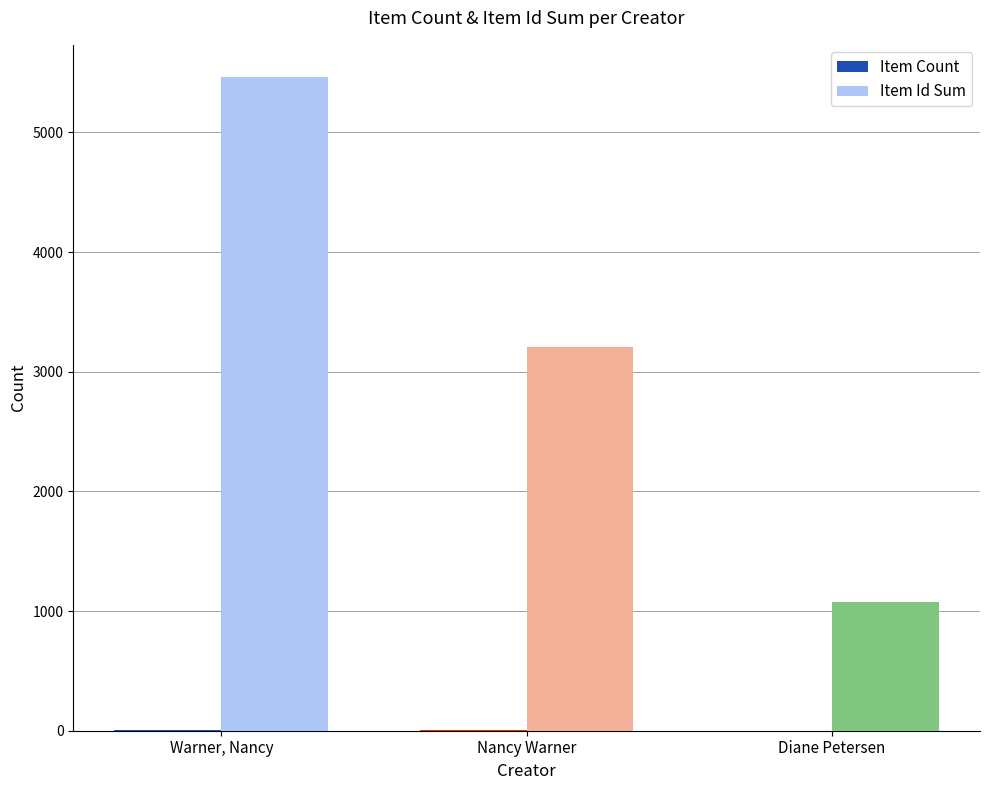

At which label is Item Id Sum closest to 3266?

Nancy Warner